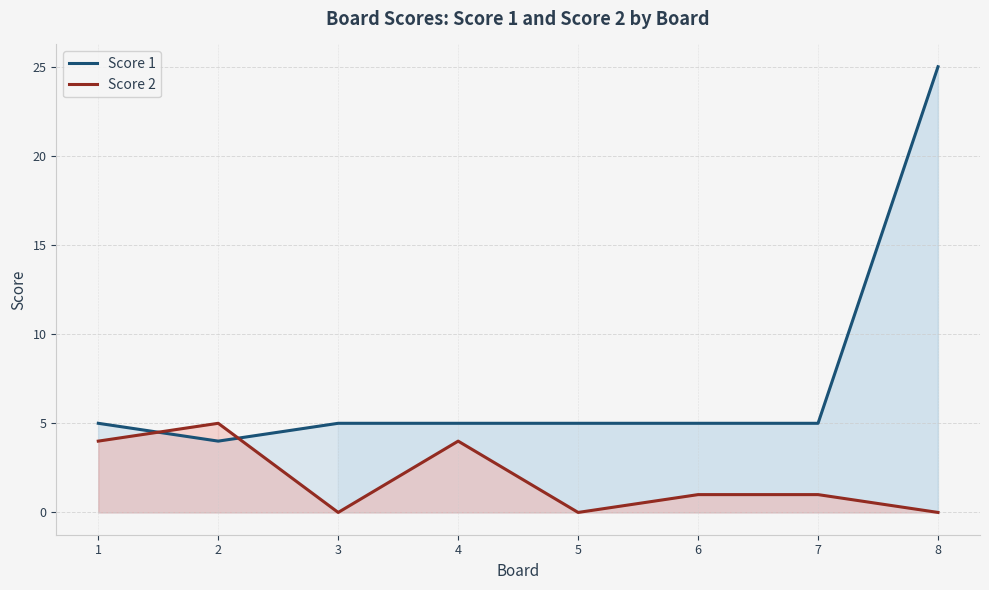

Does the chart have visible grid lines?

Yes